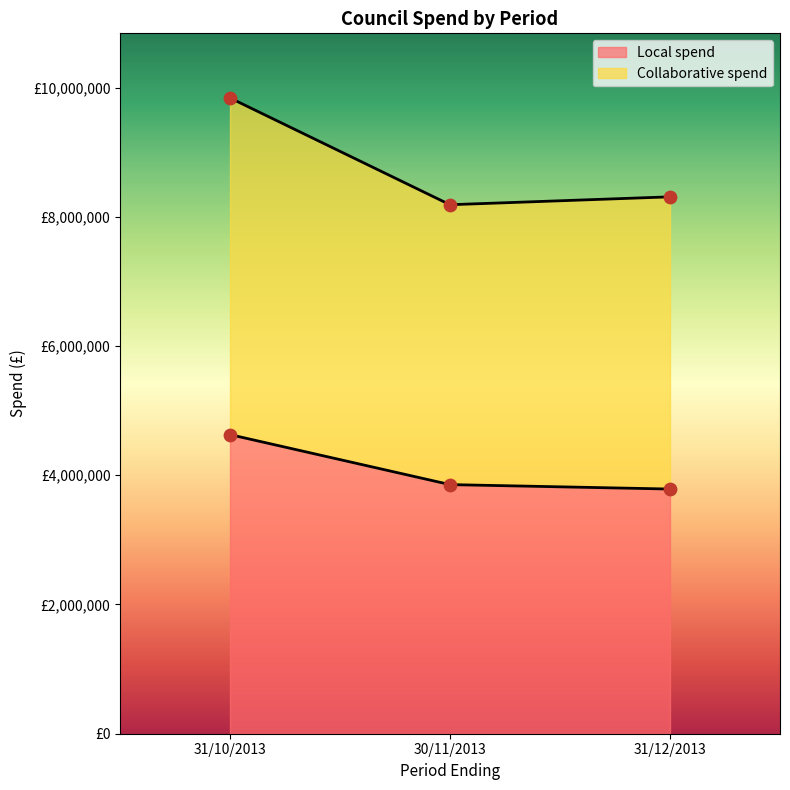

Which series has the widest spread of Y values?

Collaborative spend